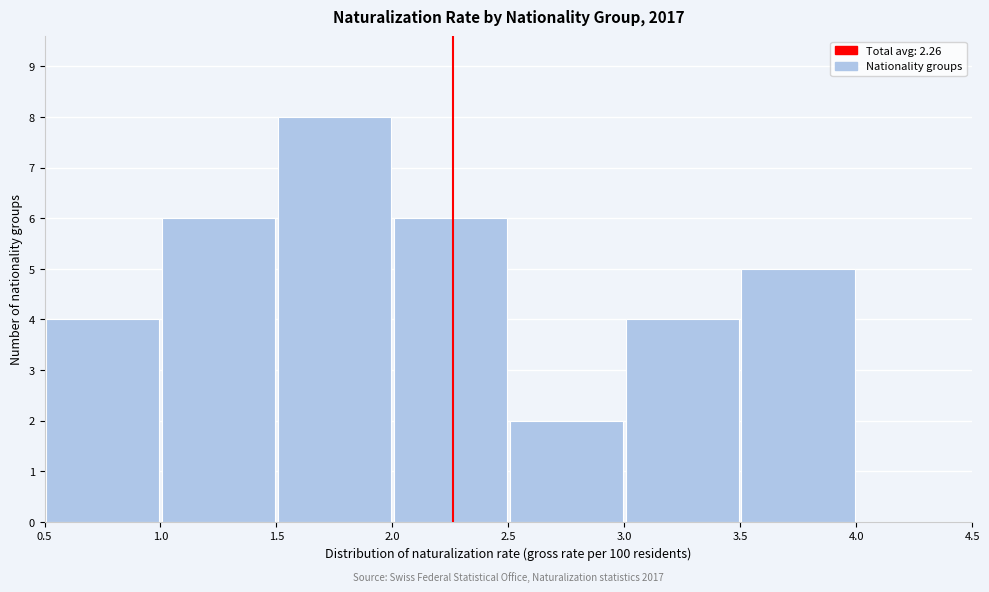

Over which range of the x-axis is the bar tallest?

1.5 to 2.0